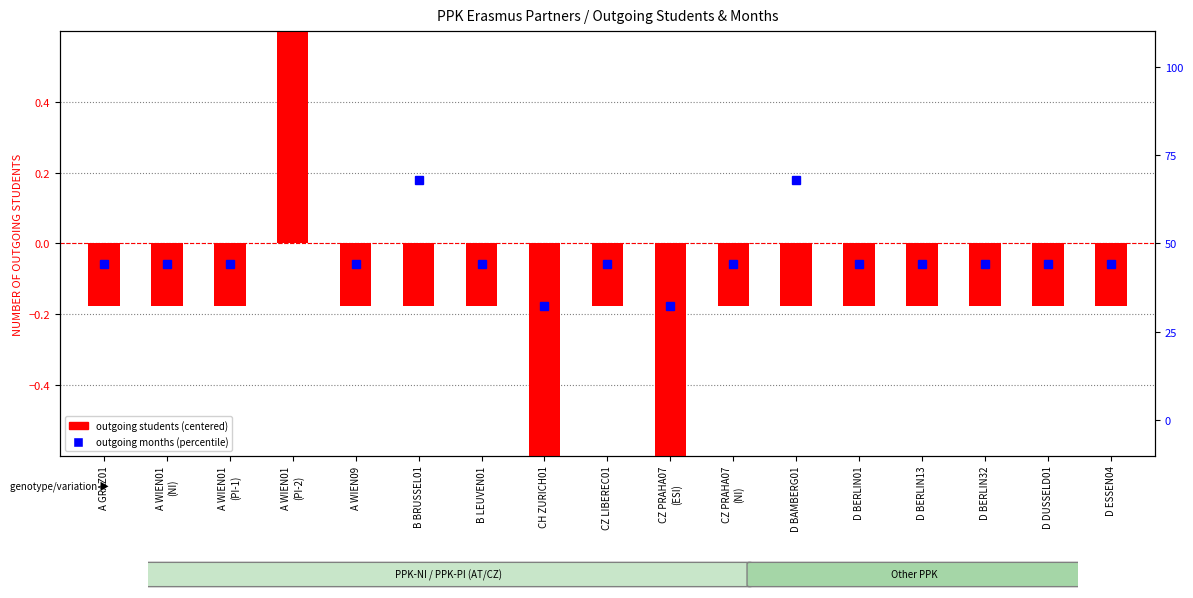

What is the label of the 11th bar from the right?

B LEUVEN01